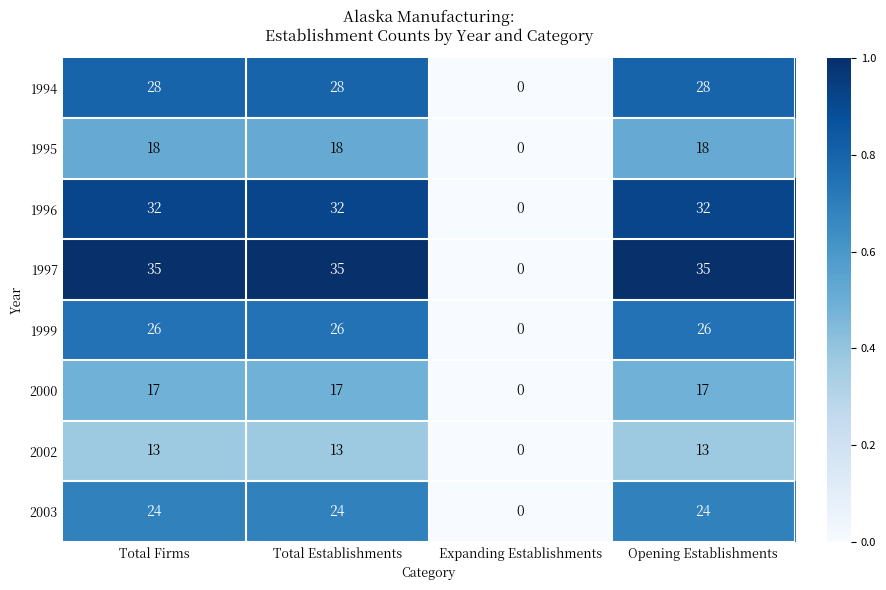

The 1995 series shows -0.4 at Expanding Establishments. True or false?

False